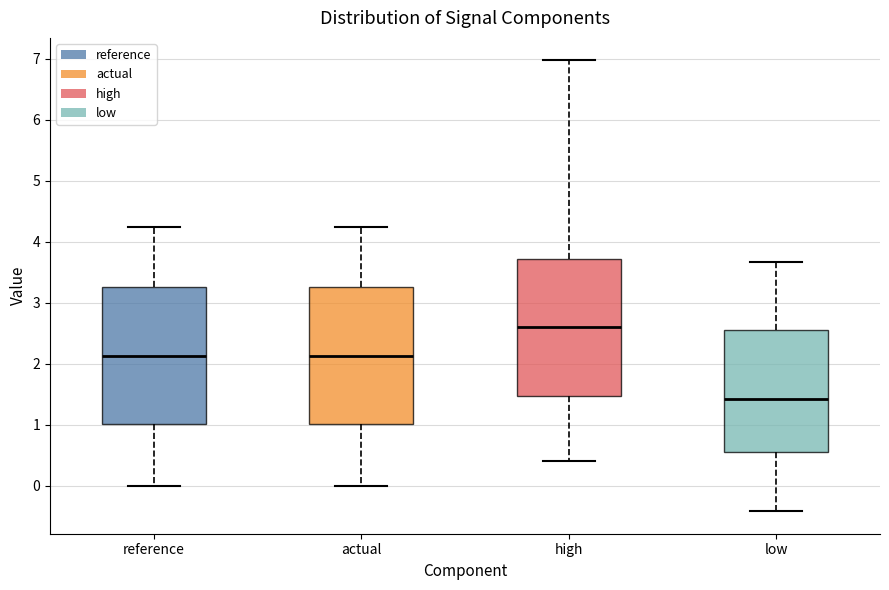

Reading left to right, read every box against the y-axis: the position of its median line, the range the box covers, and the ends of its whiskers. The values are not printed on the chart, so give them approximately, as read against the axis.

reference: median 2.1, box 1.0 to 3.3, whiskers 0.0 to 4.2
actual: median 2.1, box 1.0 to 3.3, whiskers 0.0 to 4.2
high: median 2.6, box 1.5 to 3.7, whiskers 0.4 to 7.0
low: median 1.4, box 0.5 to 2.5, whiskers -0.4 to 3.7